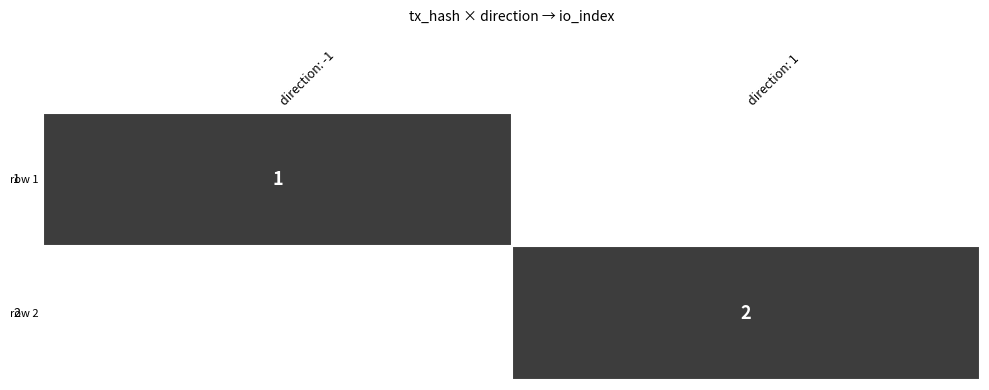

Is the value of row 1 at direction: -1 greater than the value of row 2 at direction: 1?

No